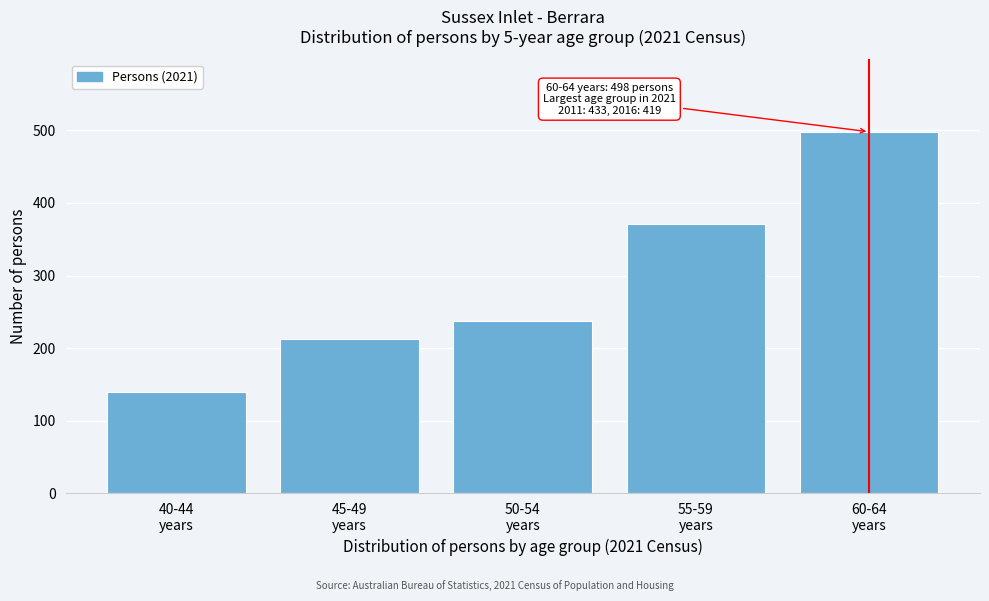

Reading left to right, list all the values displayed in this chart.

139	212	237	371	498